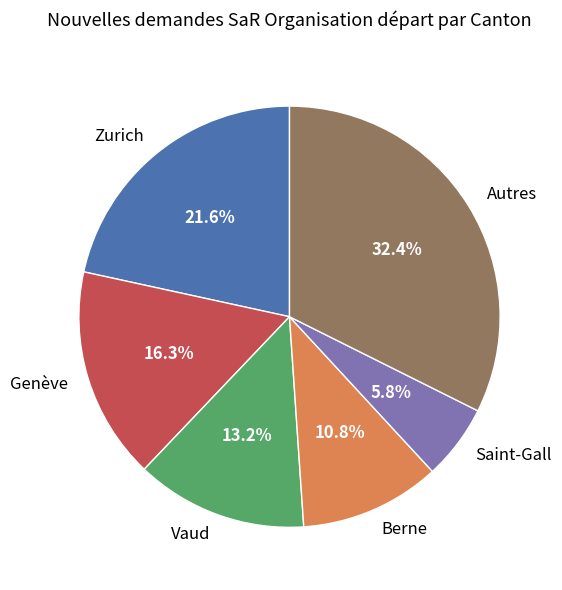

Which category has the smallest portion of the pie?

Saint-Gall